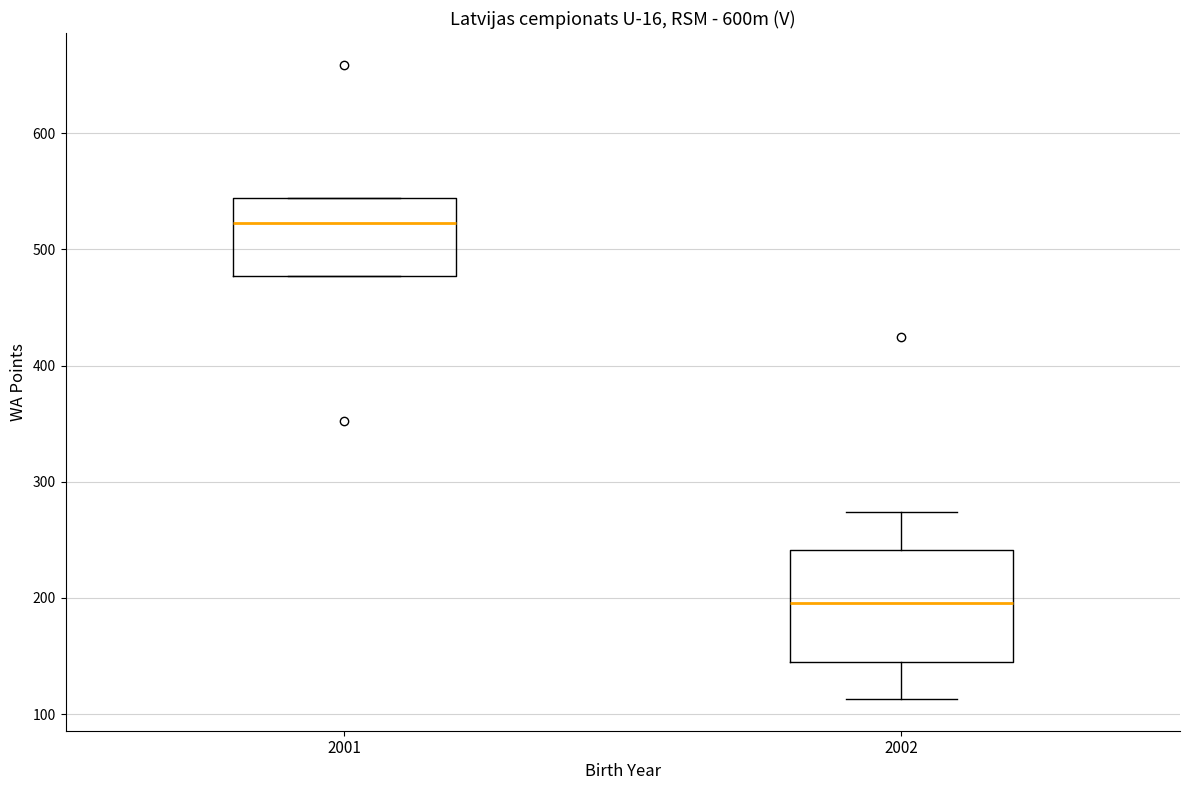

Reading left to right, read every box against the y-axis: the position of its median line, the range the box covers, and the ends of its whiskers. The values are not printed on the chart, so give them approximately, as read against the axis.

2001: median 520, box 480 to 540, whiskers 480 to 540
2002: median 200, box 150 to 240, whiskers 110 to 270